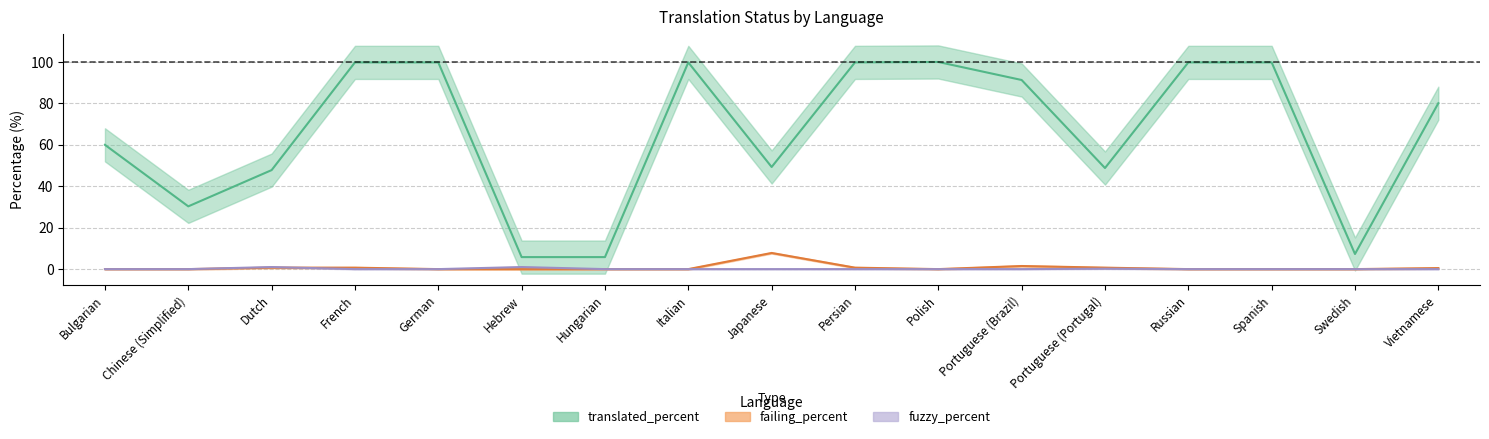

At which label is translated_percent closest to 52?

Japanese